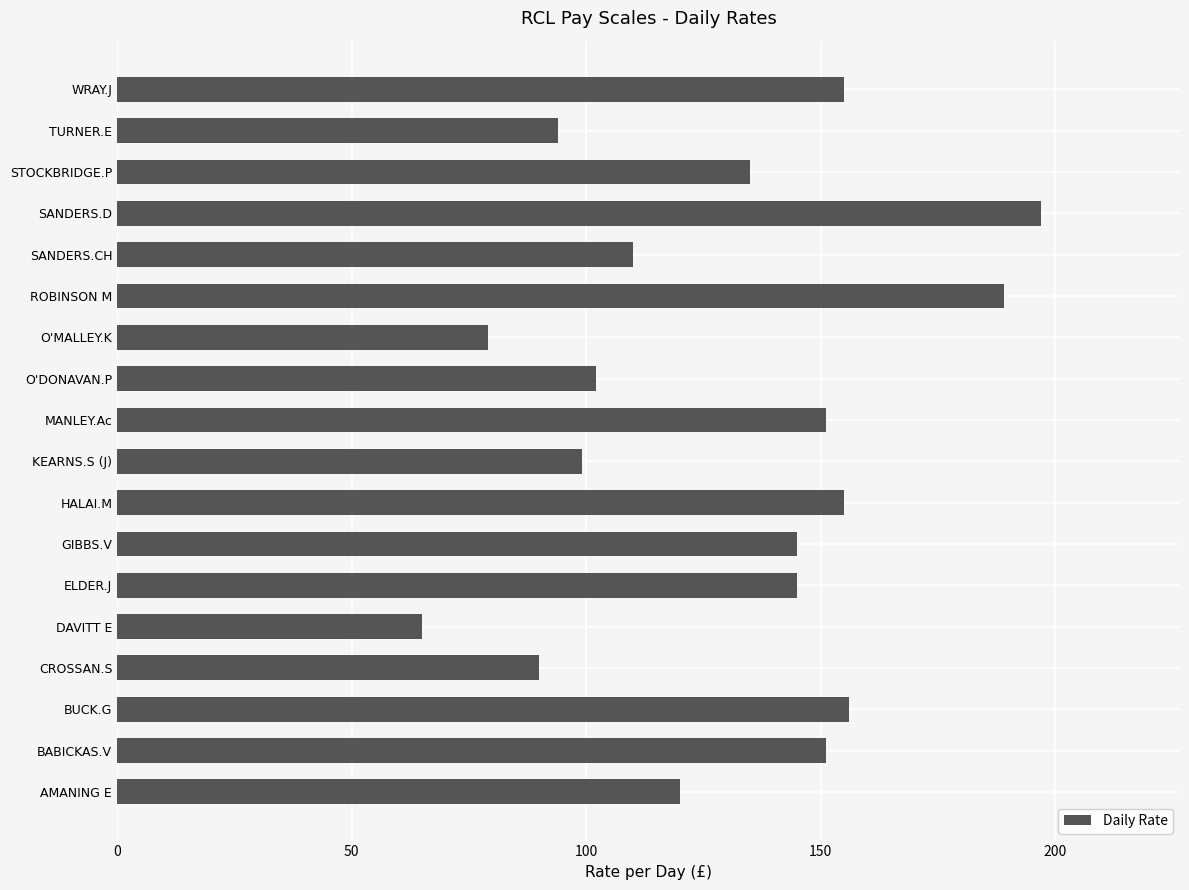

The chart shows a value of 151 at BABICKAS.V. True or false?

True